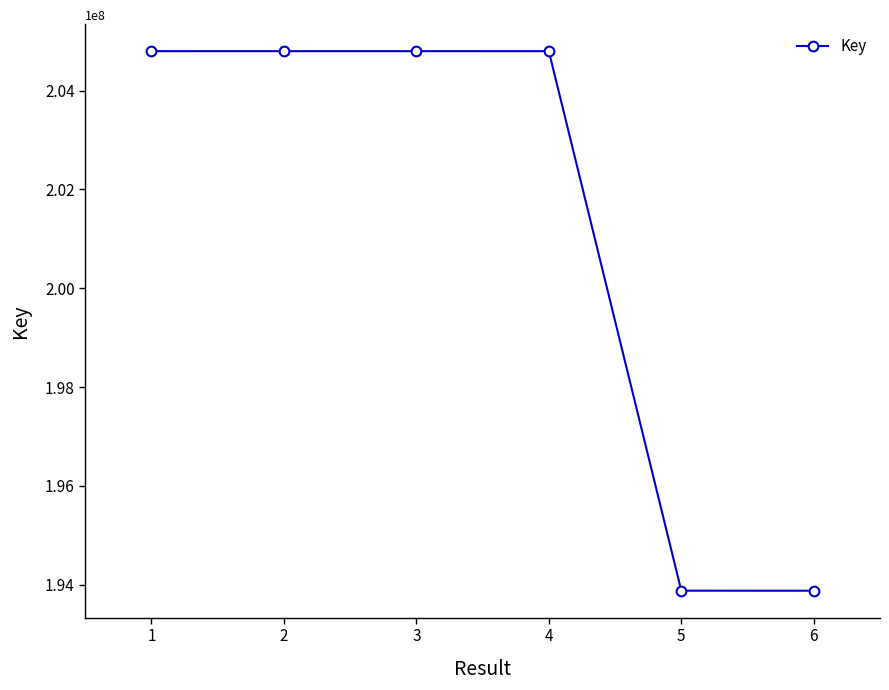

What is the approximate value at 2, to the nearest 10?

204797360